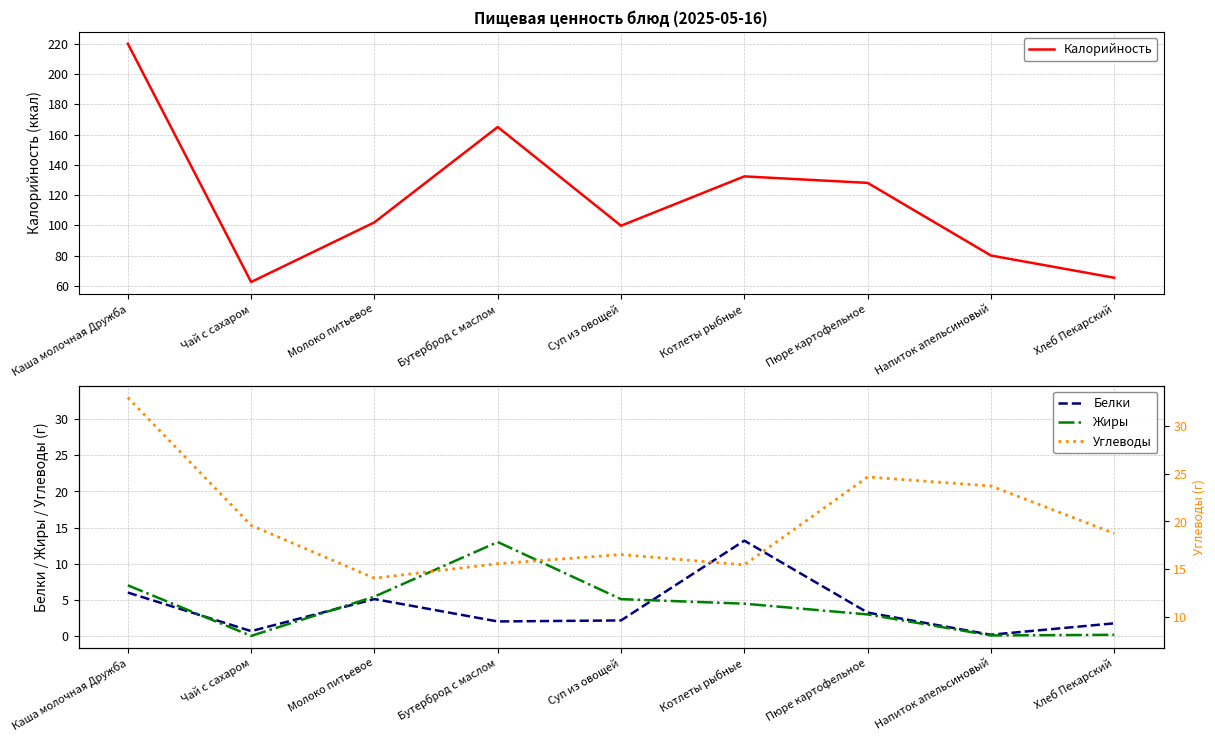

Between which two adjacent categories do Углеводы and Жиры first intersect?

Молоко питьевое and Бутерброд с маслом